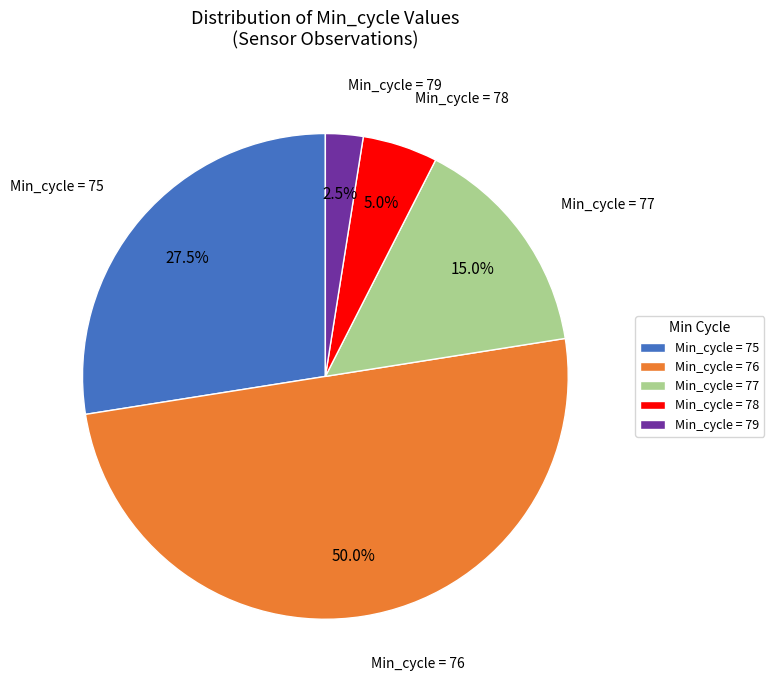

What is the smallest slice in the pie chart?

Min_cycle = 79